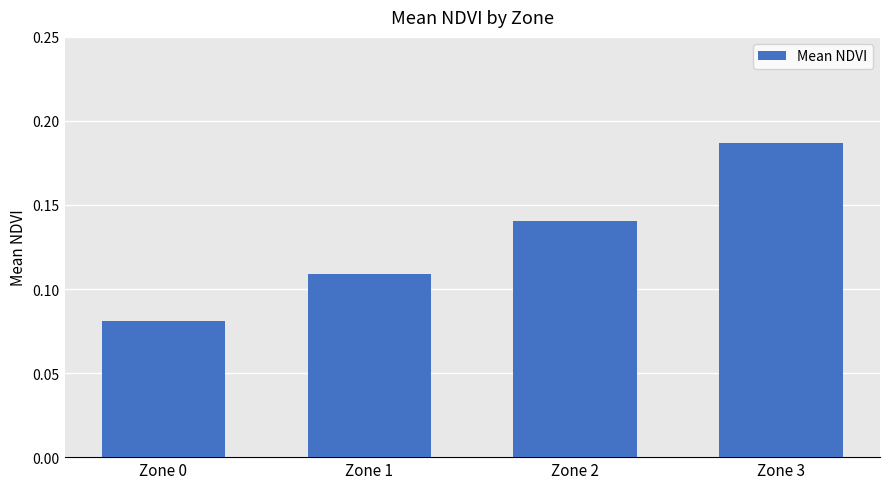

Is it true that the value at Zone 2 is 0.2?

False